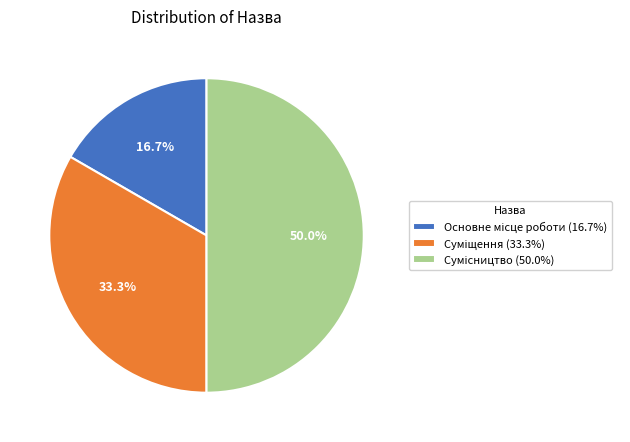

What is the ratio of the value at Основне місце роботи to the value at Суміщення?

0.5